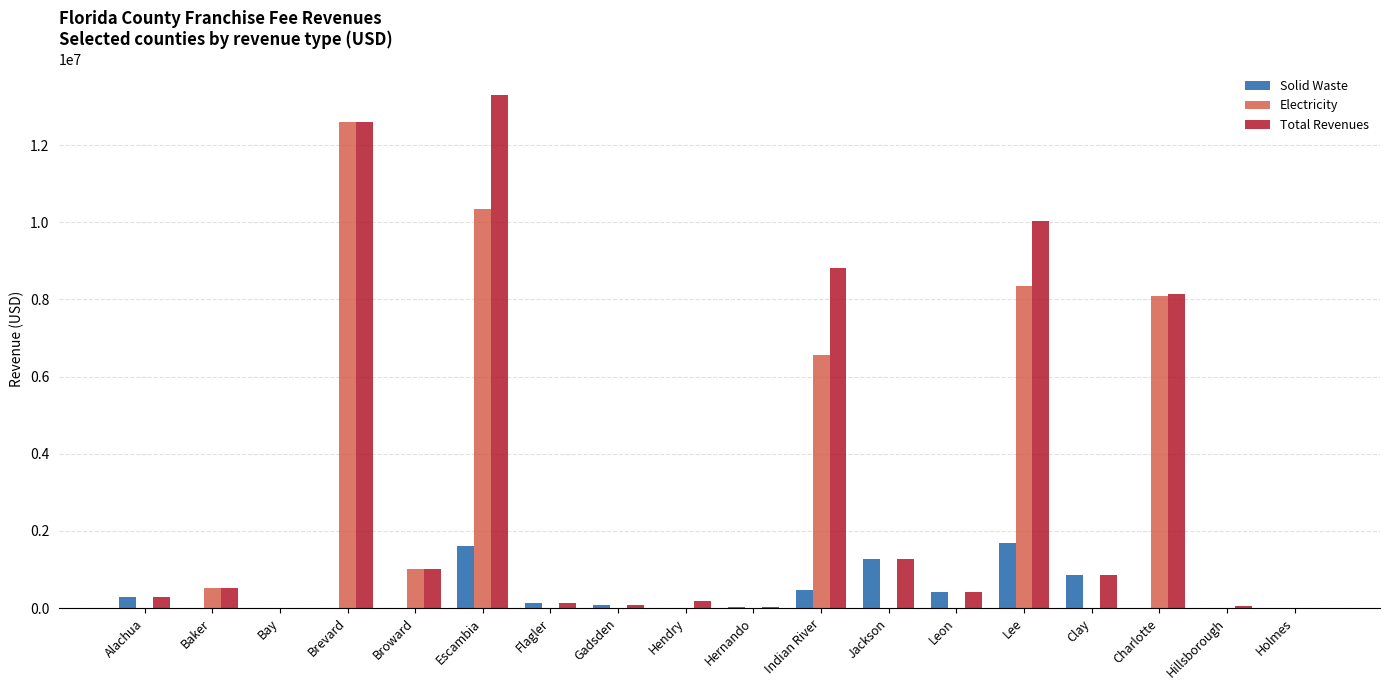

At which label is Solid Waste closest to 838585?

Clay